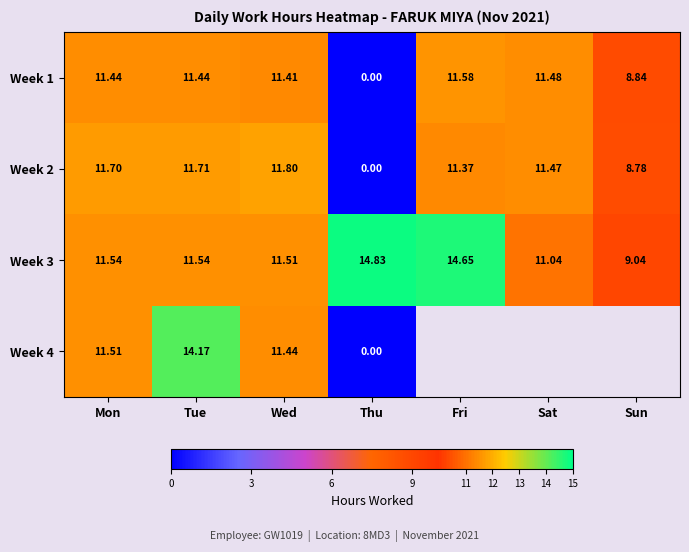

Rank the series at Mon from highest to lowest value.

Week 2, Week 3, Week 4, Week 1